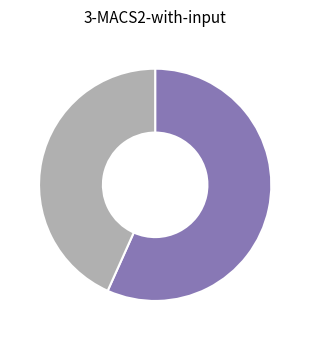

Is there any slice that represents more than half of the pie?

Yes